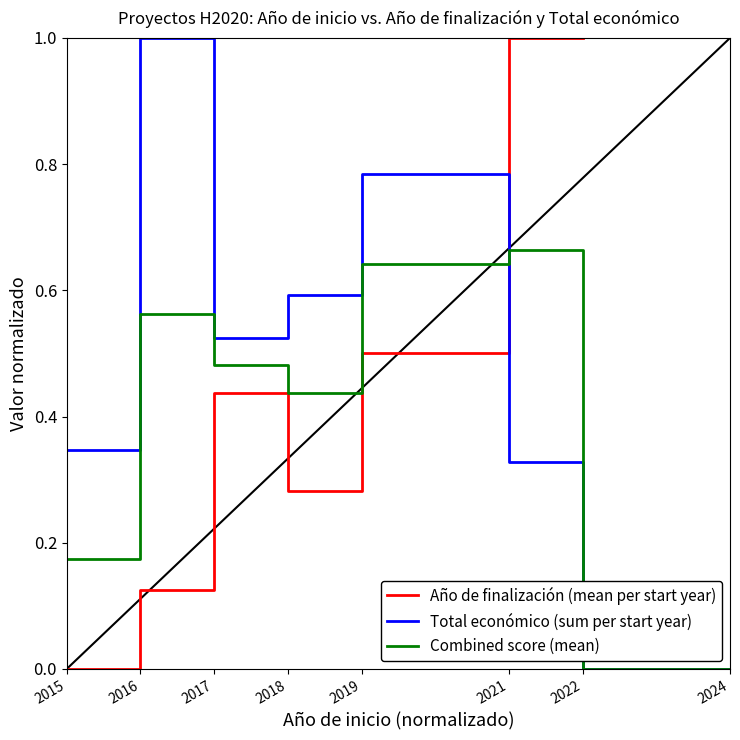

How many positive values does the Combined score (mean) series have?

6